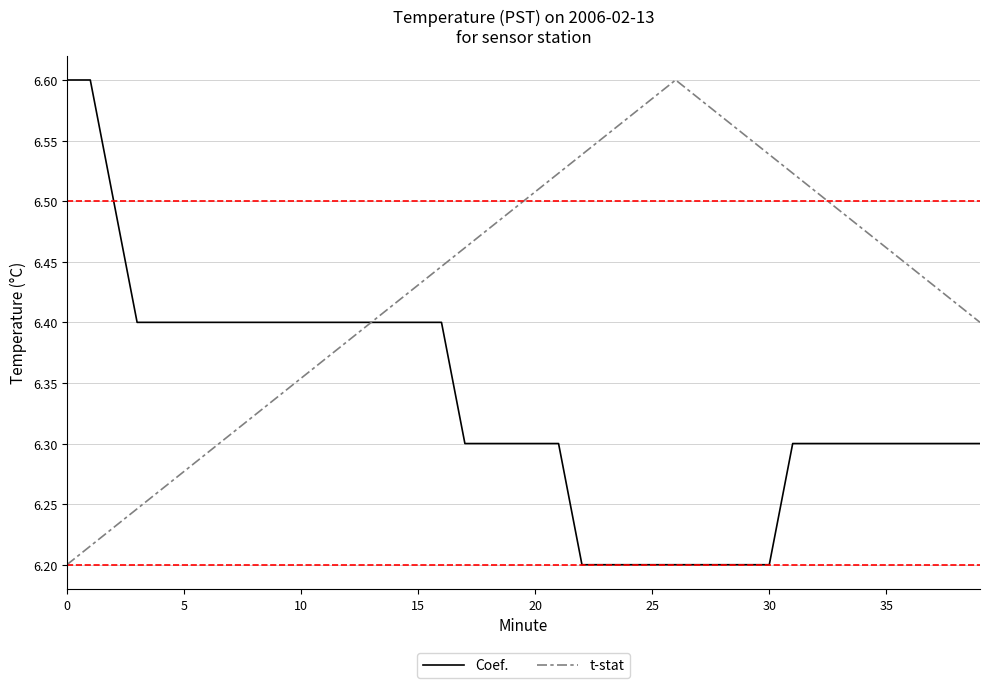

Which series has the largest total across all categories?

t-stat